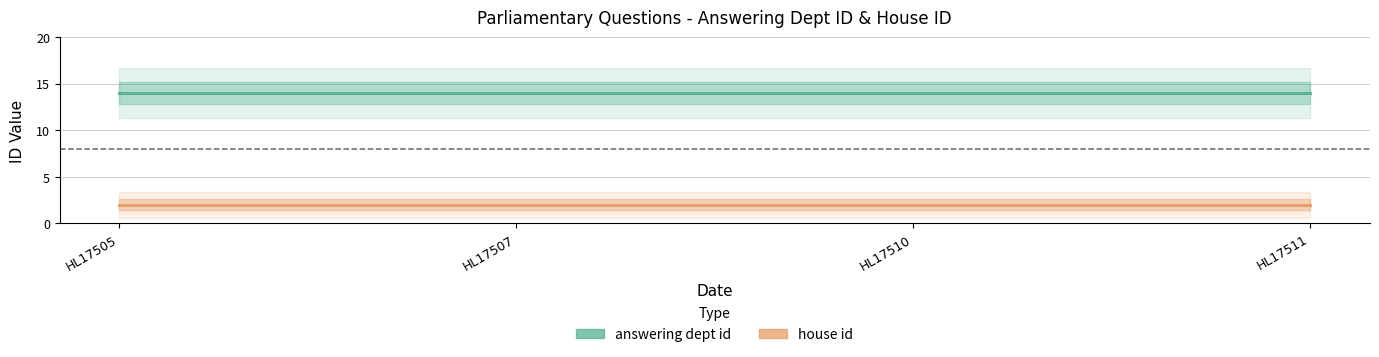

Between HL17510 and HL17507, which is larger?

HL17510